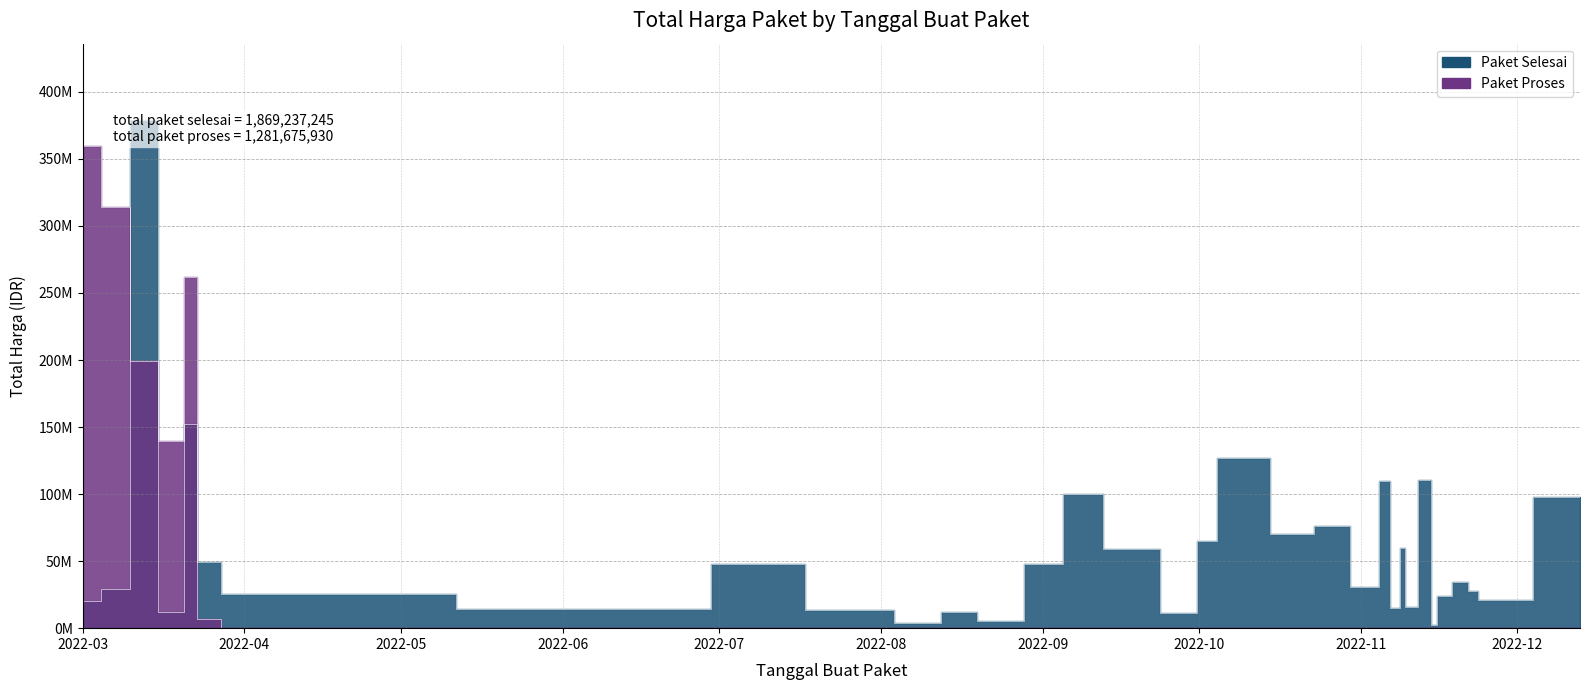

The value of Paket Selesai at 2022-11-05 is 32495628. True or false?

False